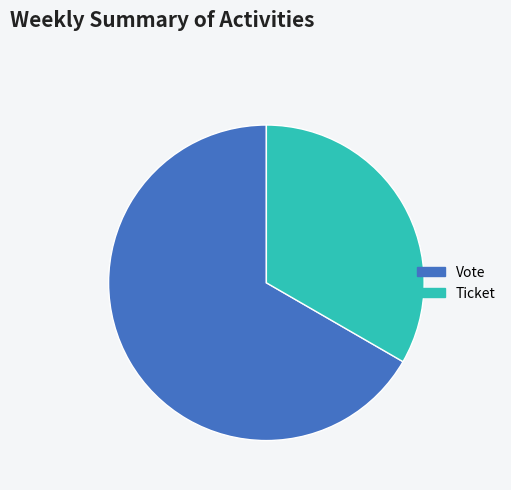

Does Vote represent more than half of the total?

Yes